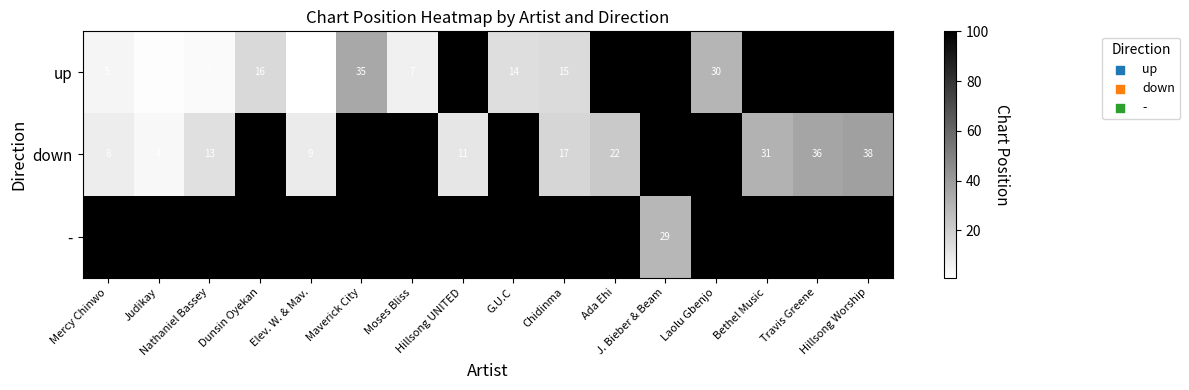

True or false: - has a value of 100 at Hillsong Worship.

True